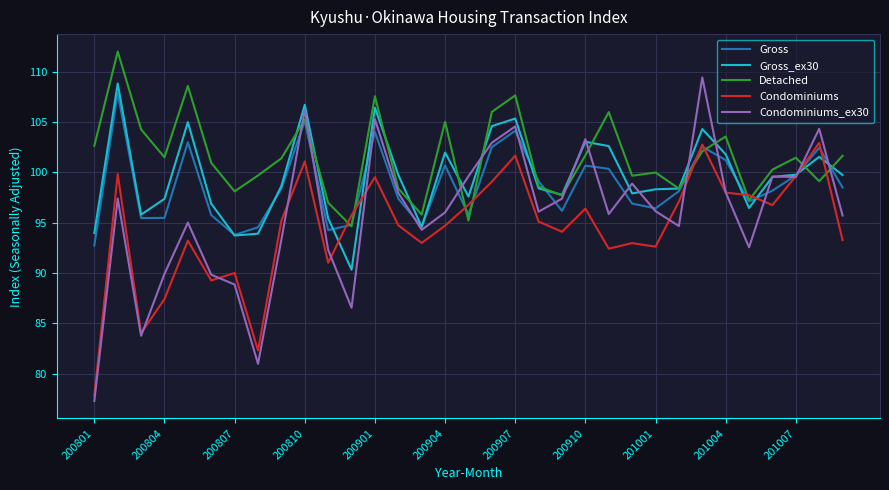

What is the minimum value shown in the chart?

77.3